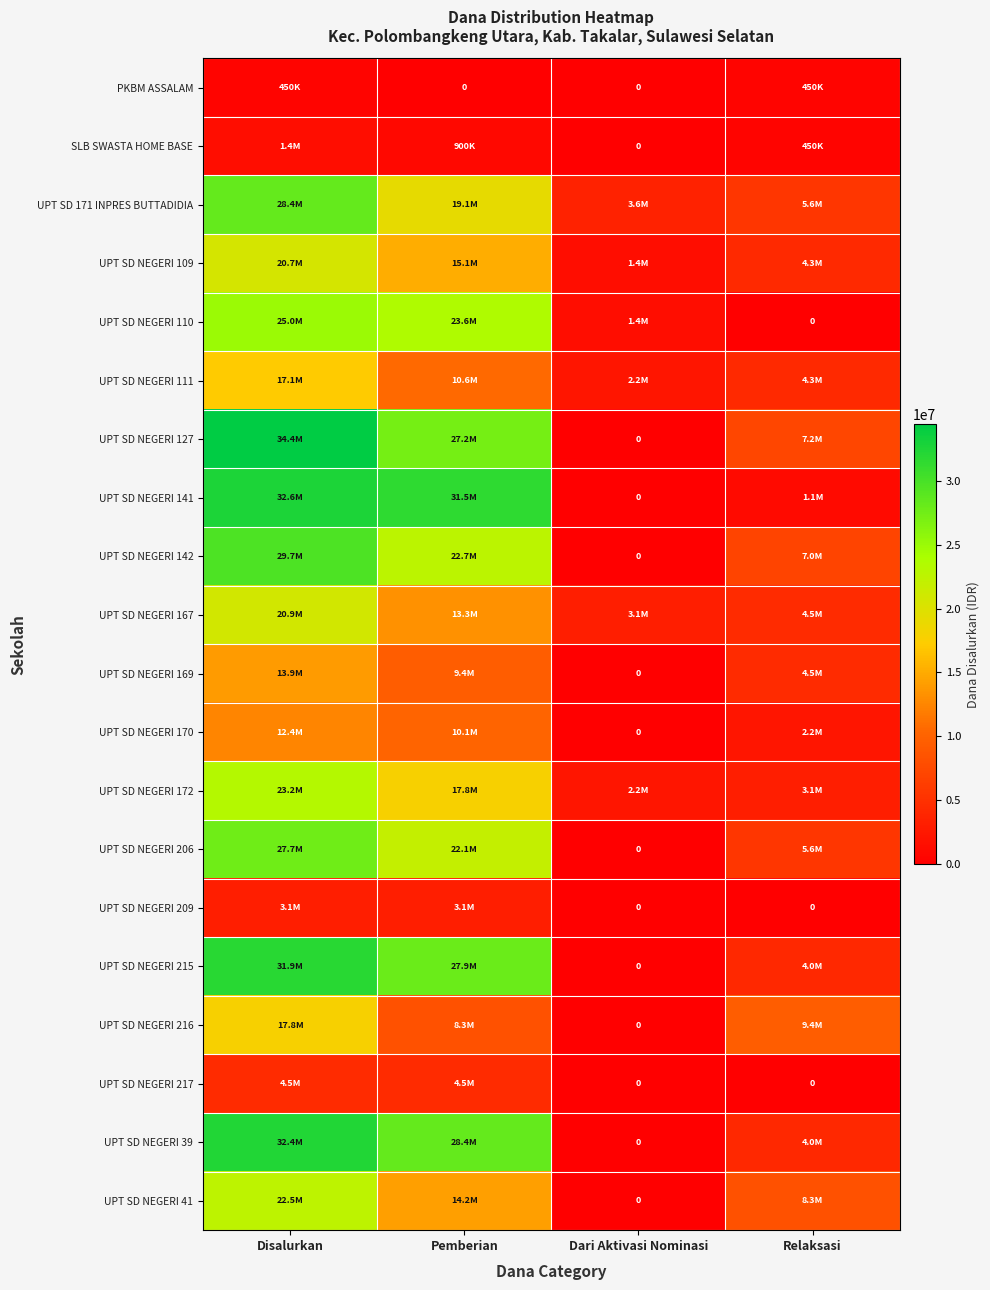

What is the difference between the second highest and minimum values in the UPT SD NEGERI 170 series?

10125000